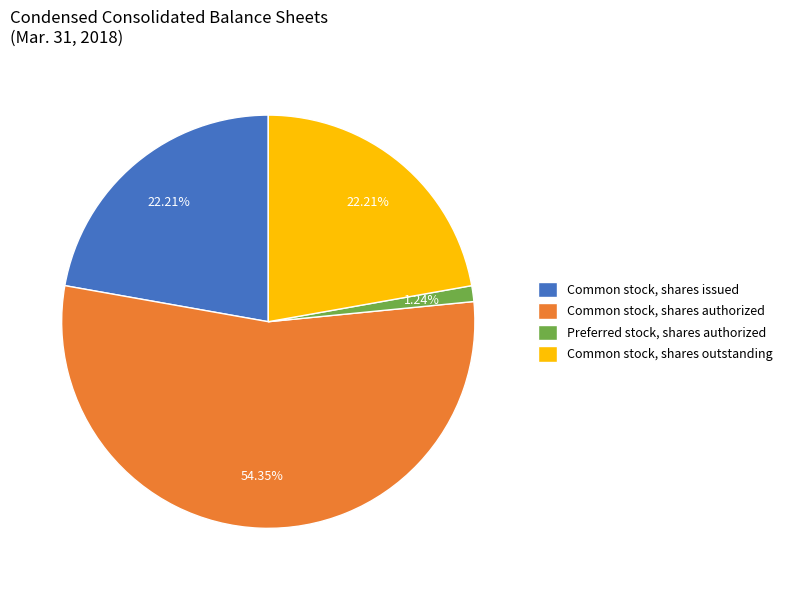

Count the number of slices in the pie.

4